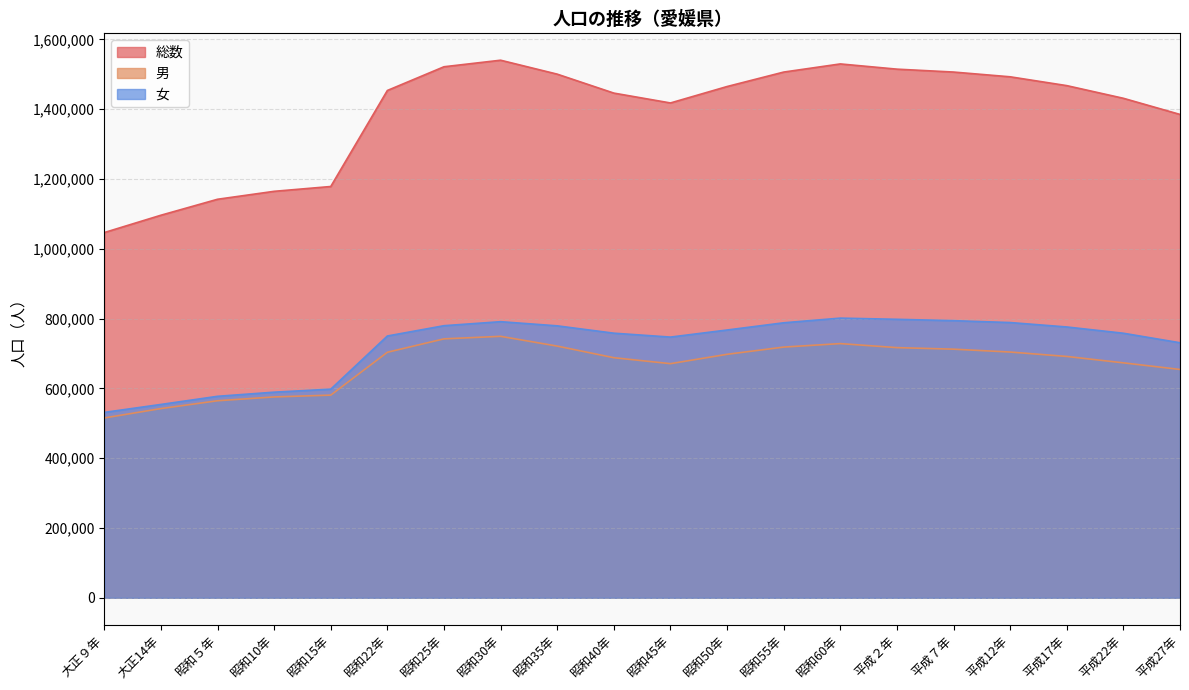

What value does the 総数 series have at 平成17年, to the nearest 10?

1467820